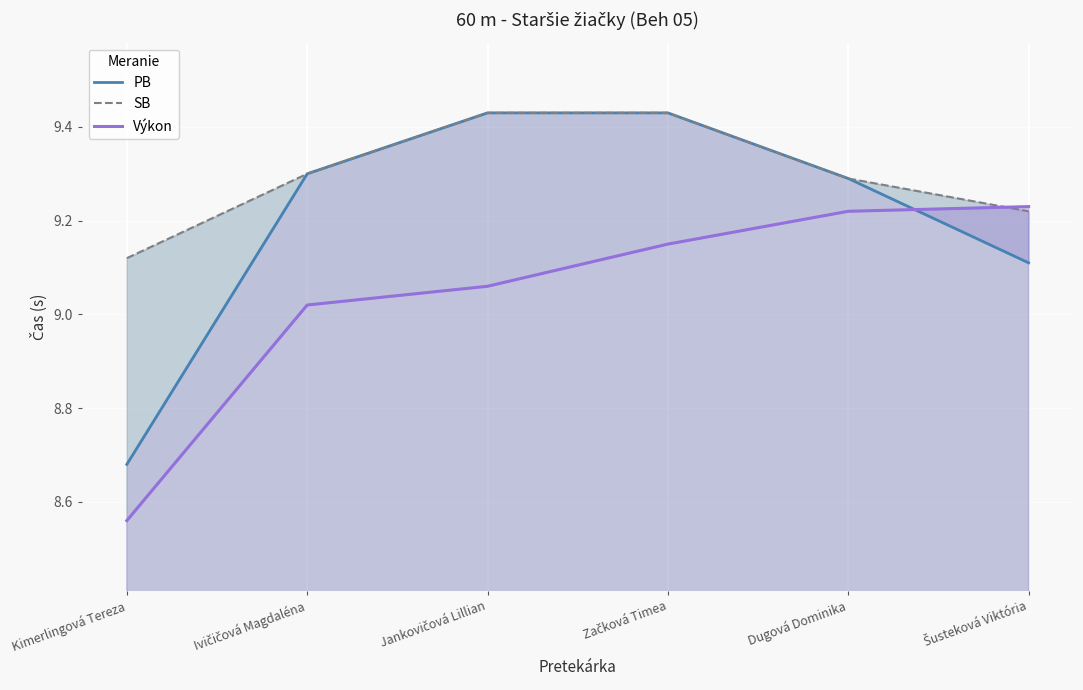

What are all the series names shown in the legend?

PB, SB, Výkon